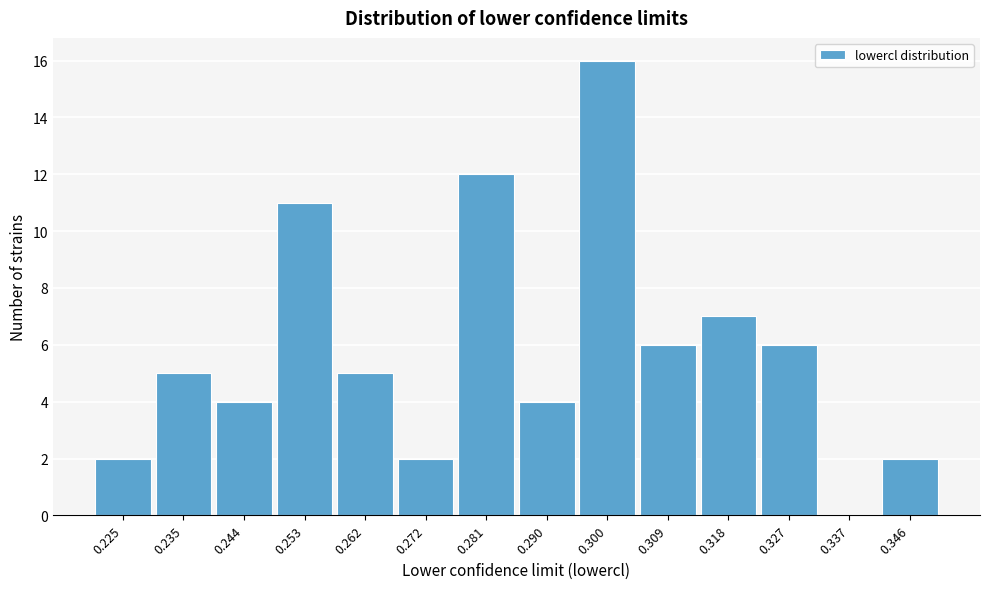

Reading left to right, transcribe all the data shown in this chart.

0.225=2	0.235=5	0.244=4	0.253=11	0.262=5	0.272=2	0.281=12	0.290=4	0.300=16	0.309=6	0.318=7	0.327=6	0.337=0	0.346=2